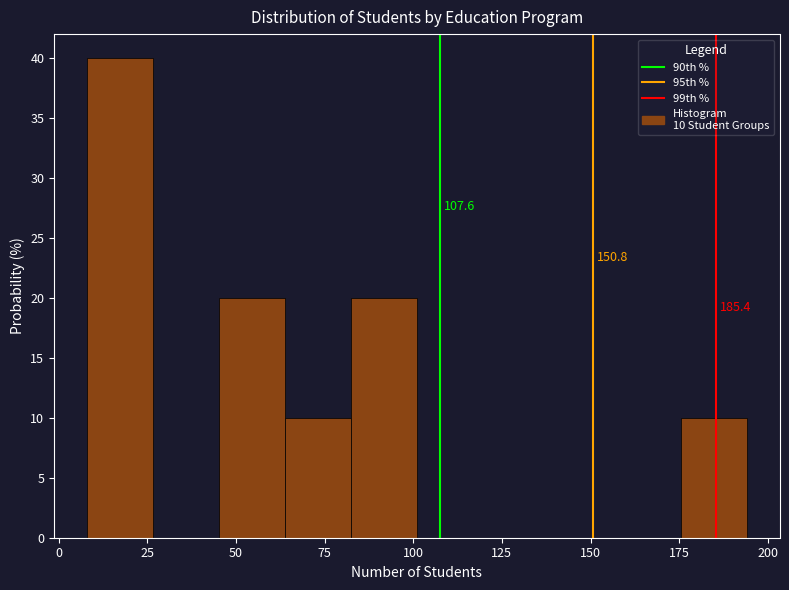

Around what value on the x-axis is the tallest bar? Give the approximate position of its centre, as read against the axis.

15